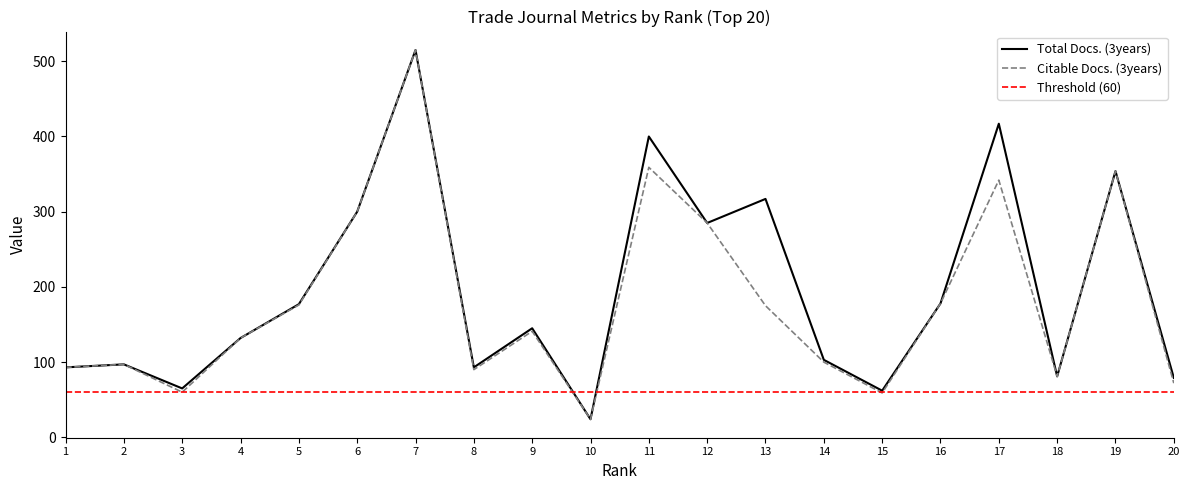

At which category does Citable Docs. (3years) reach its first local peak?

2